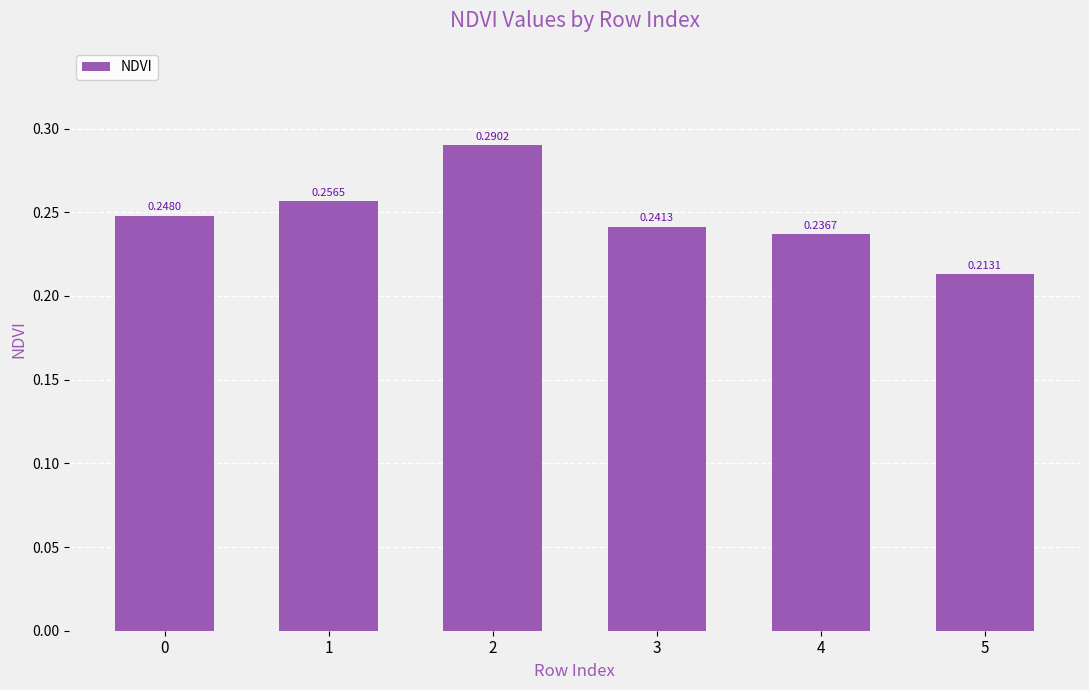

List the labels in order of value, smallest first.

5, 4, 3, 0, 1, 2